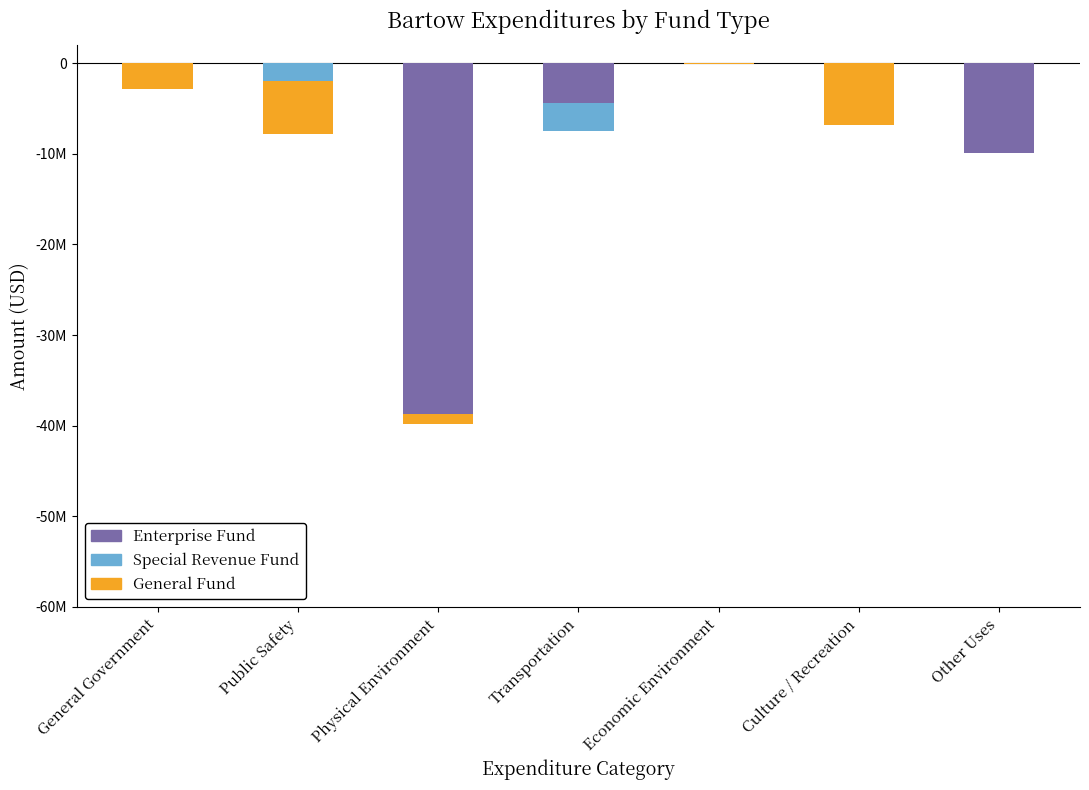

At General Government, list the series in order from largest to smallest.

Enterprise, Special Revenue, General Fund